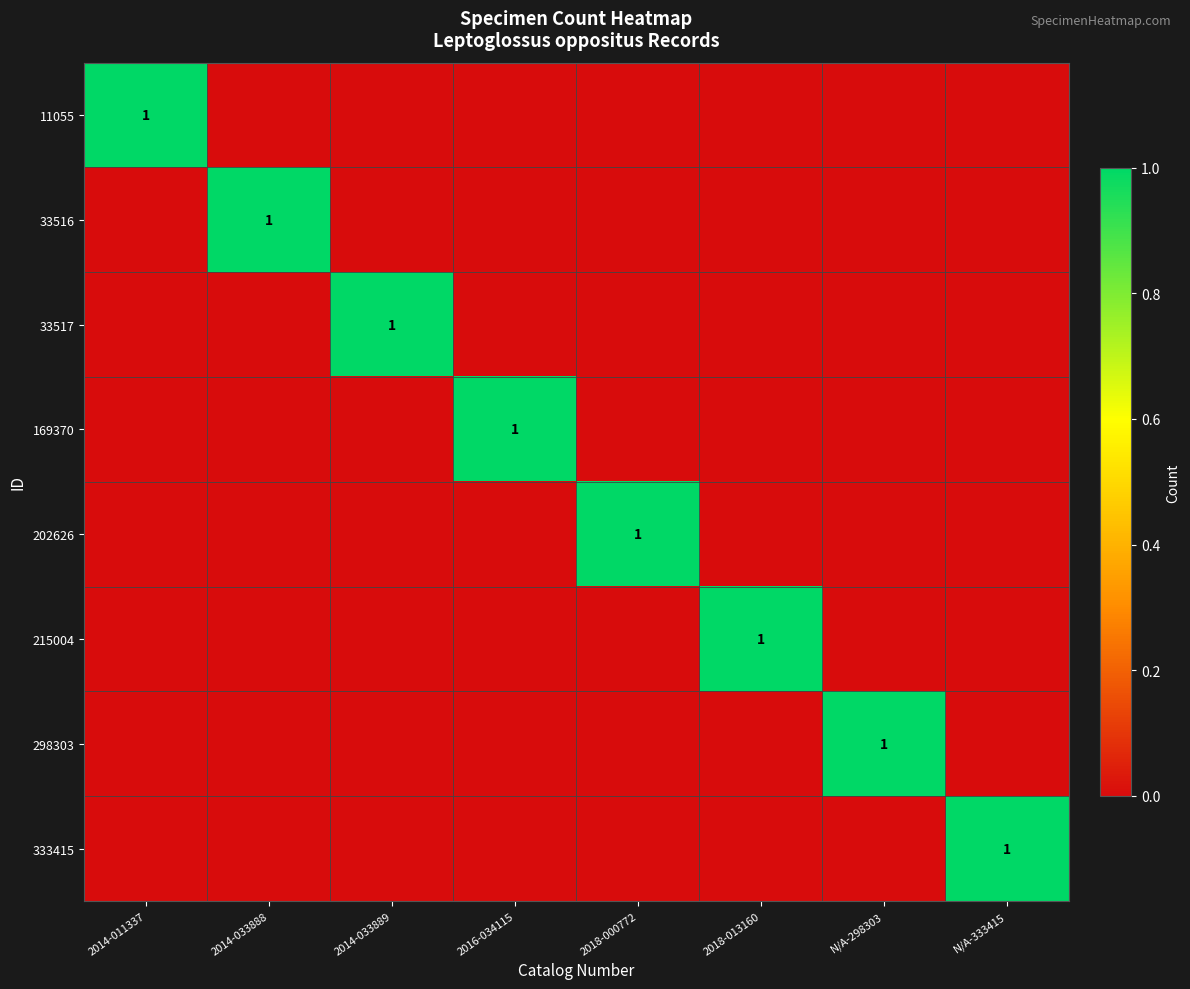

Is it true that 333415 equals 0 at N/A-333415?

False